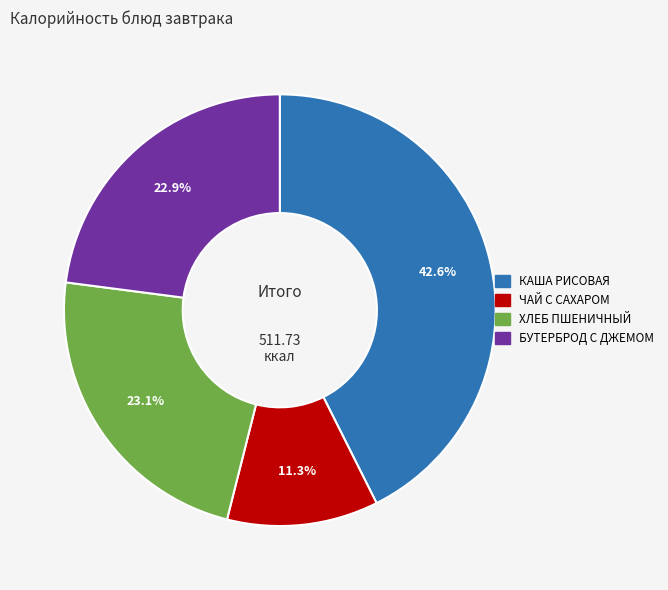

Does any single category account for the majority?

No